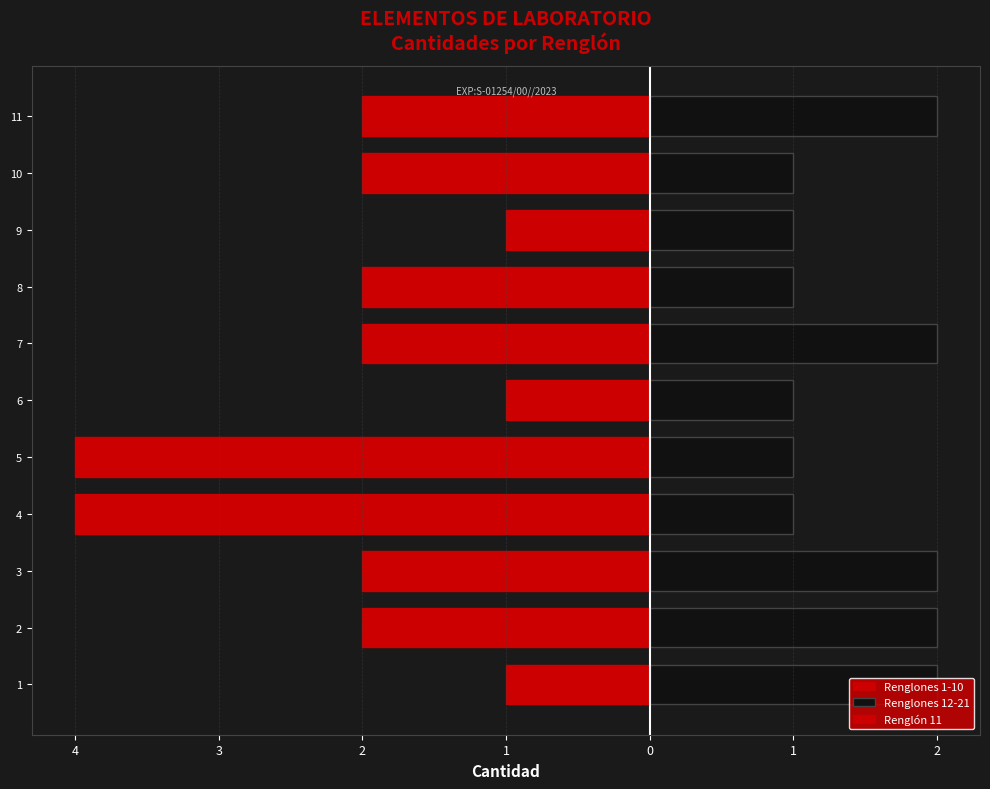

The Renglones 12-21 series shows 2 at 7. True or false?

True